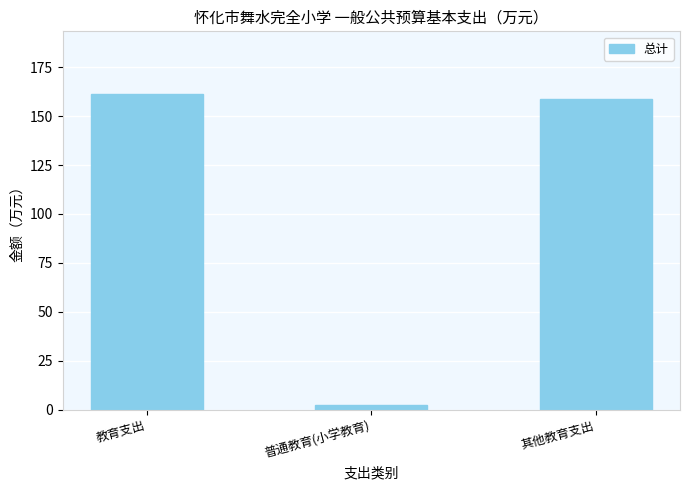

Approximately how many times larger is the value at 教育支出 compared to 普通教育(小学教育)?

64.8